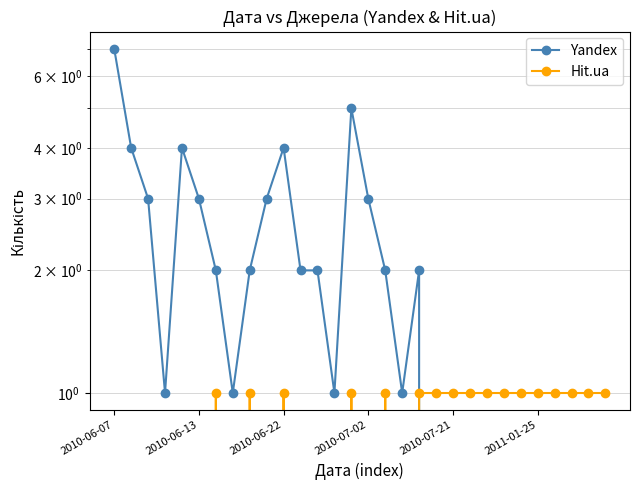

List the series in order of their peak value, lowest first.

Hit.ua, Yandex